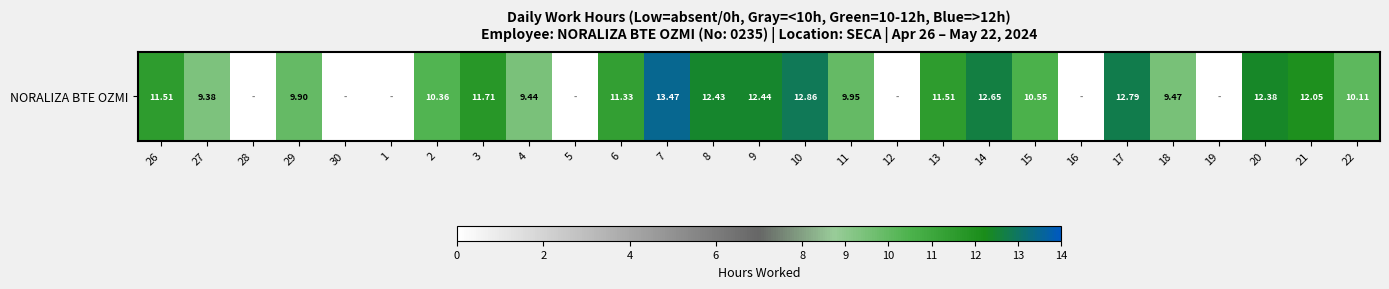

What value does the data have at 27?

9.4